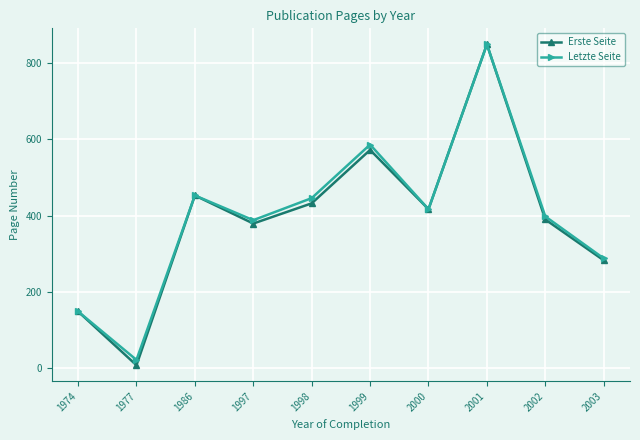

Does the chart display data point markers on the line(s)?

Yes